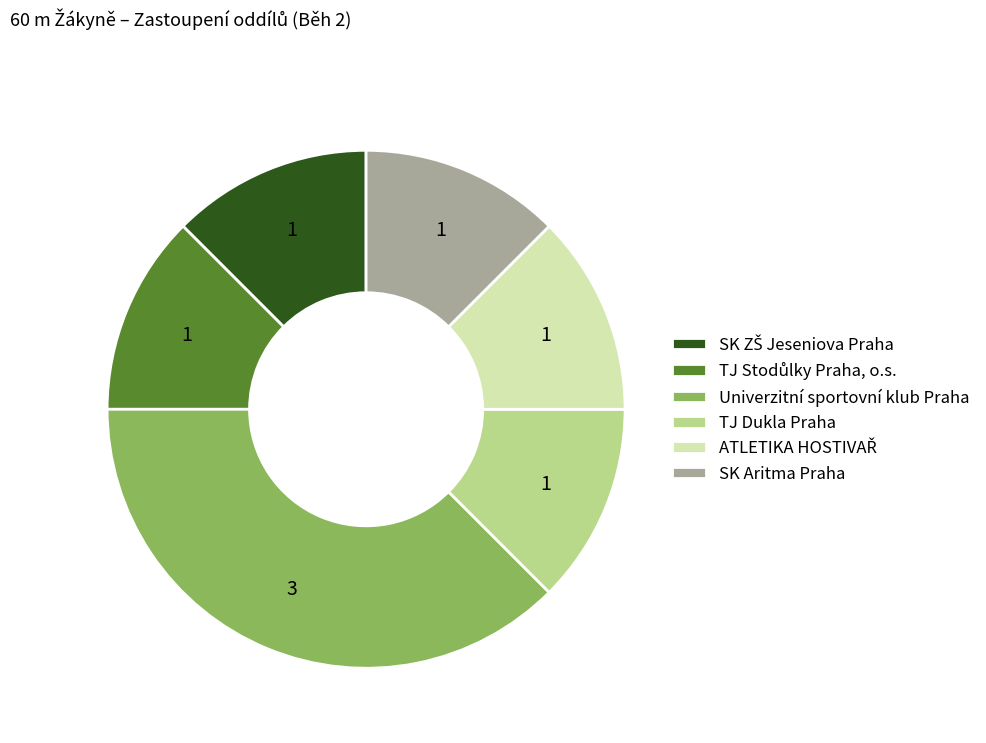

Which category has the biggest portion of the pie?

Univerzitní sportovní klub Praha